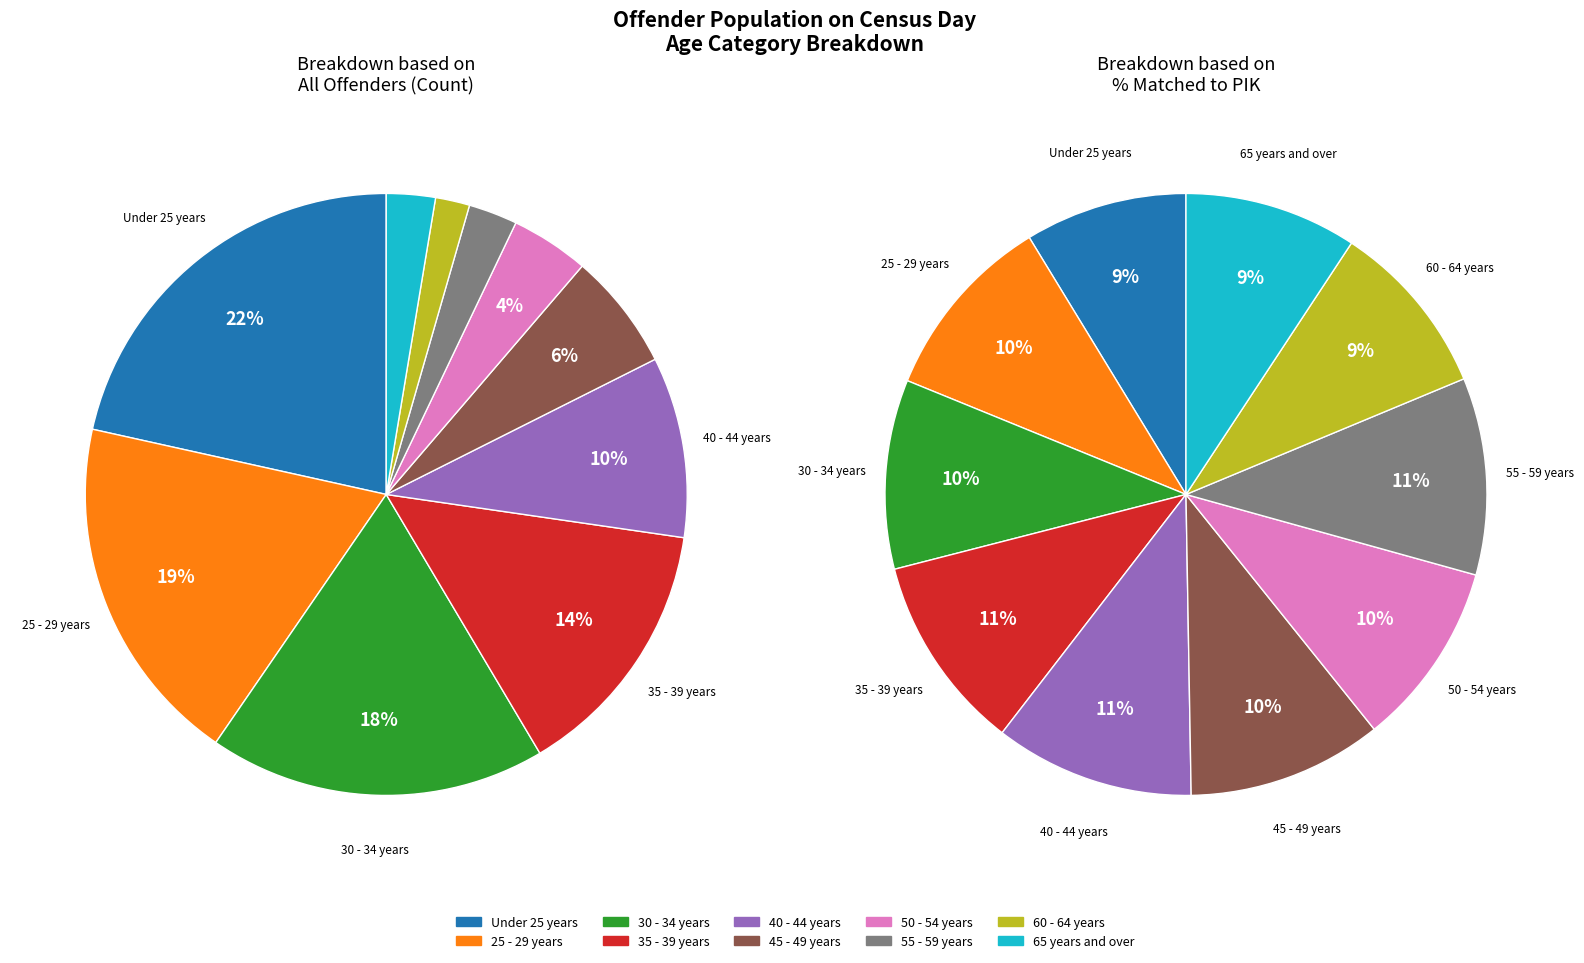

The 25 - 29 years slice represents 31% of the pie. True or false?

False